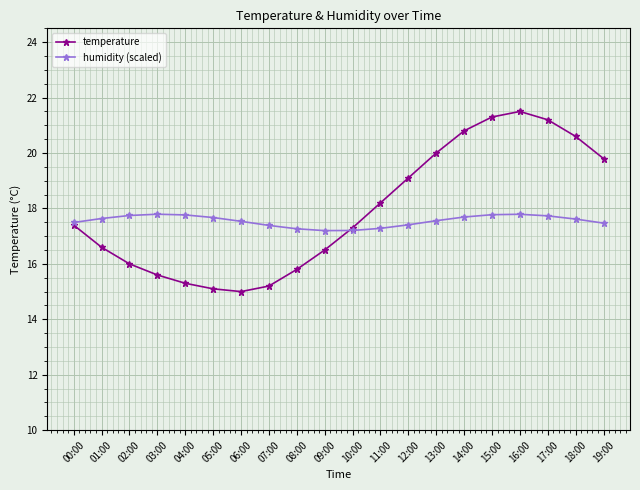

In humidity (scaled), how many points are higher than both neighbors (excluding endpoints)?

2